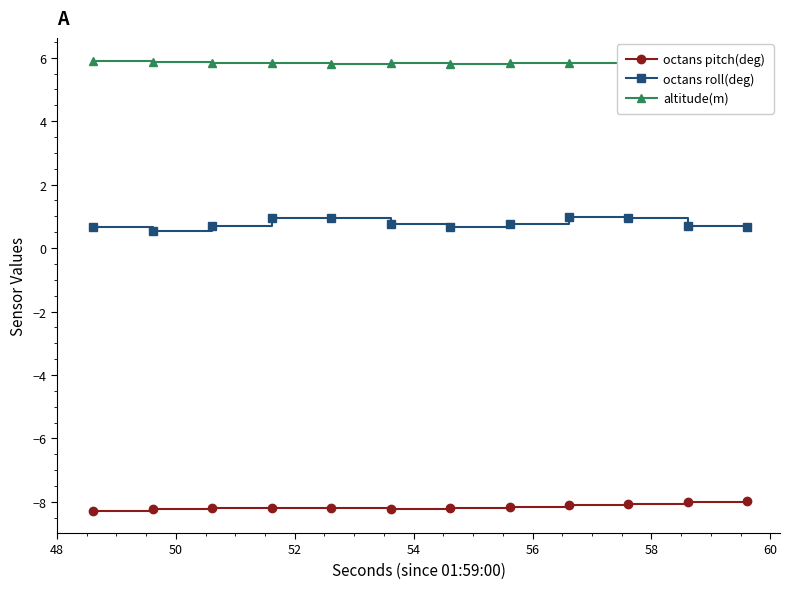

True or false: altitude(m) and octans pitch(deg) cross at least once.

False